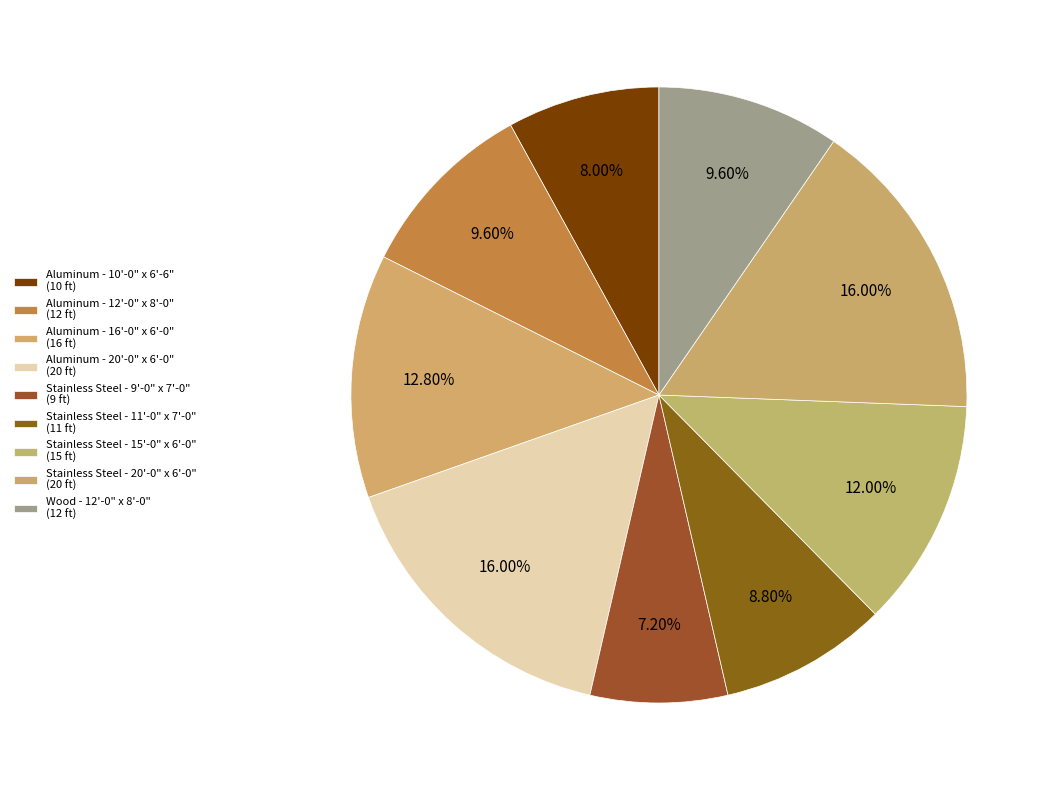

To the nearest percent, what portion does Stainless Steel - 20'-0" x 6'-0" represent?

16%